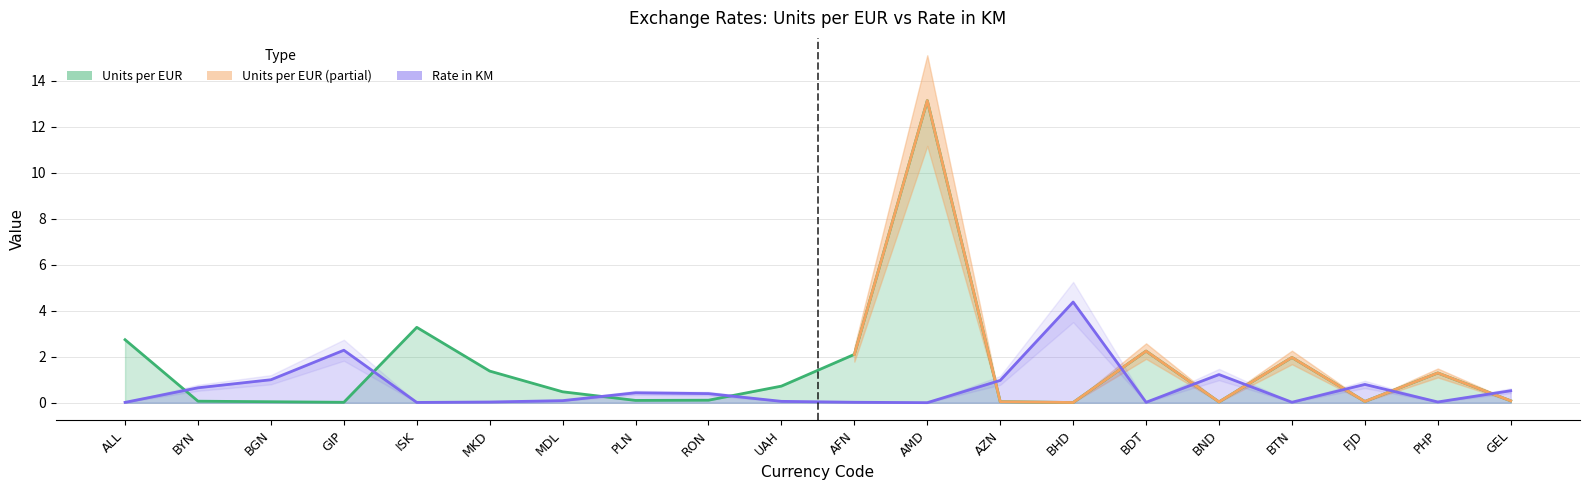

Where is the first local minimum for Rate in KM?

ISK